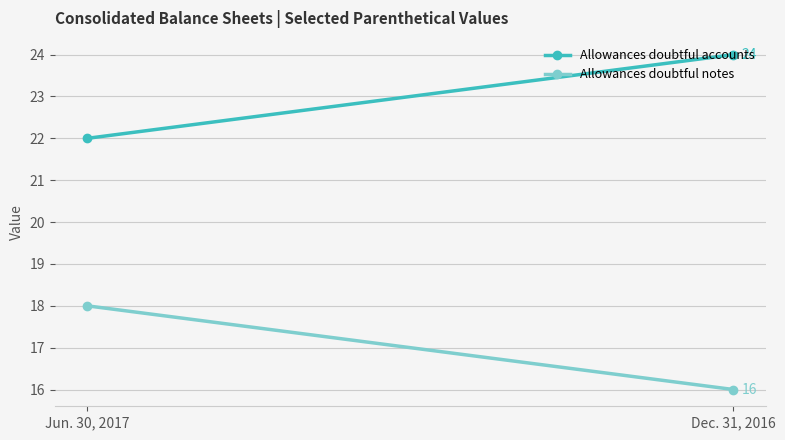

Count the Allowances doubtful accounts values in the range 22 to 24.

2